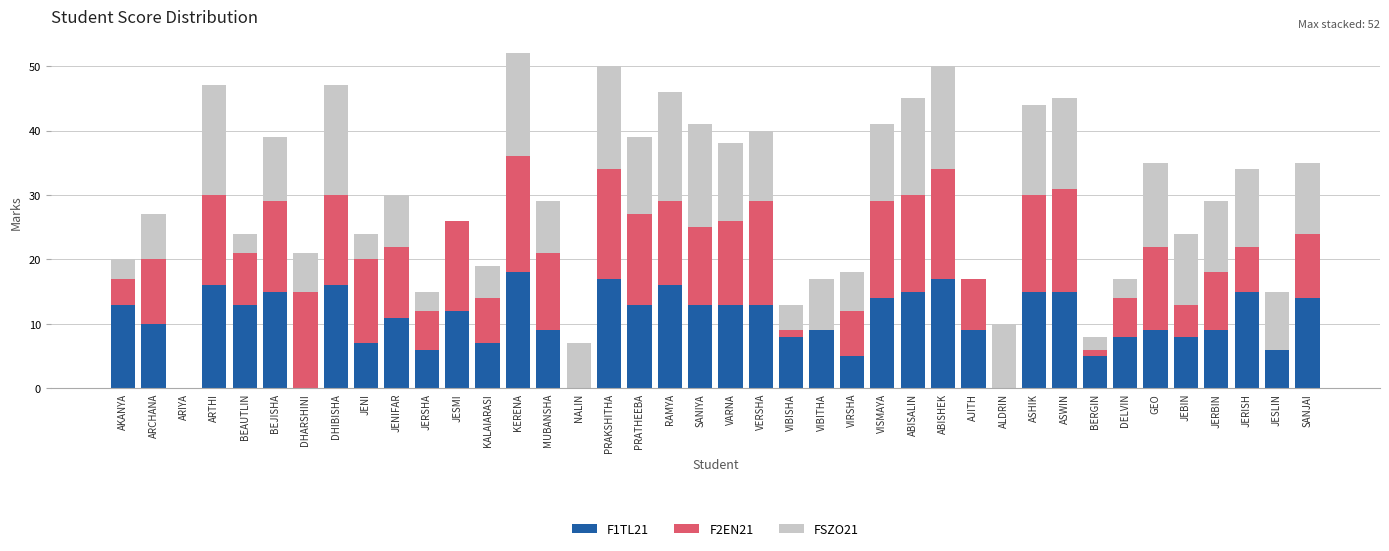

What is the total value across all series at SANIYA?

41